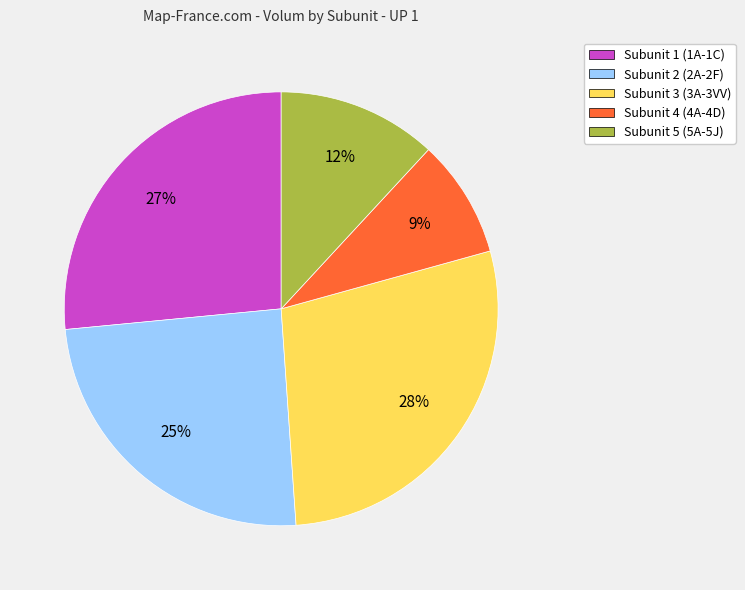

To the nearest percent, what is the average slice percentage?

20%